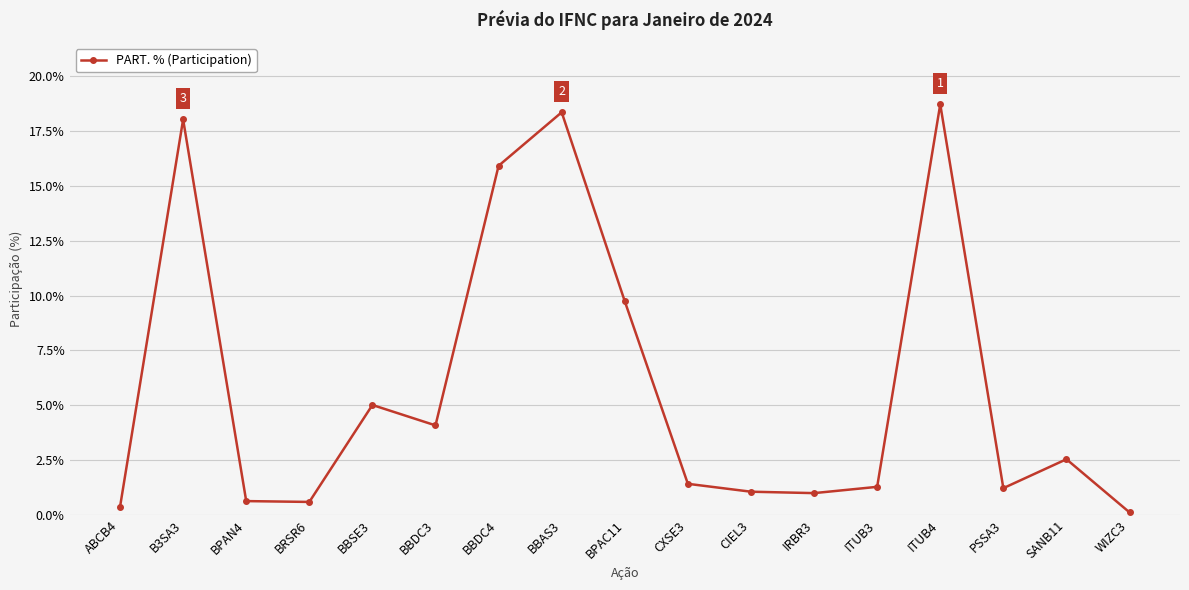

What is the difference between the values at PSSA3 and BBSE3?

3.8